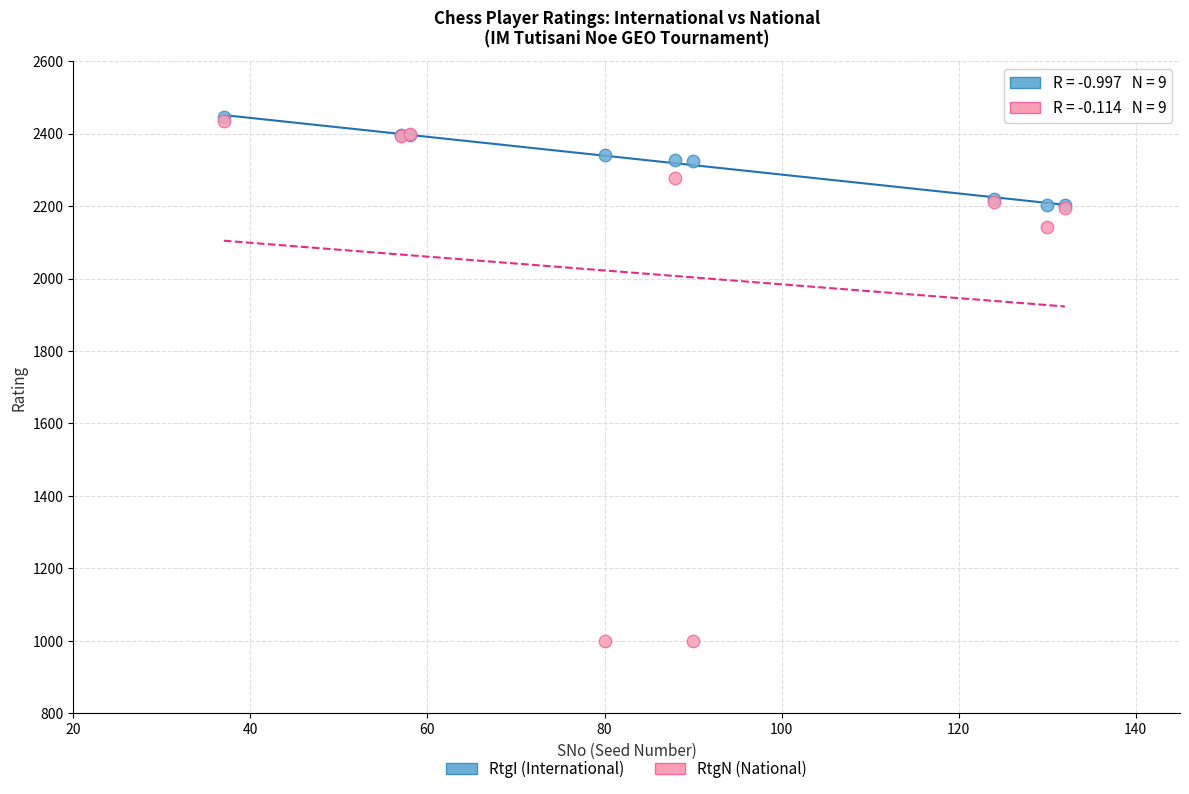

Which series has the largest Y range (max minus min)?

RtgN (National)